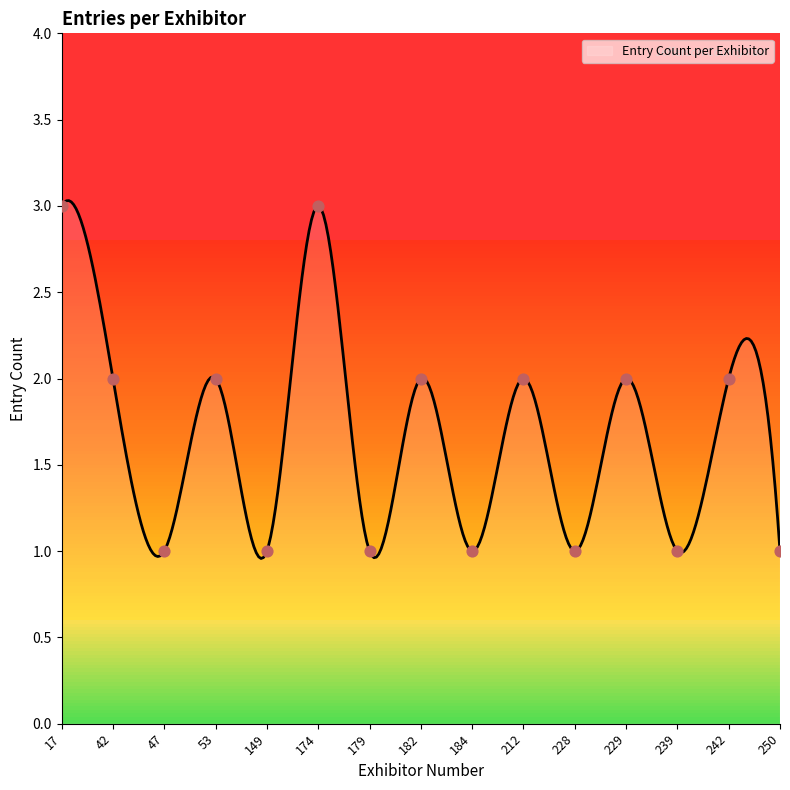

What is the ratio of the value at 149 to the value at 239?

1.0